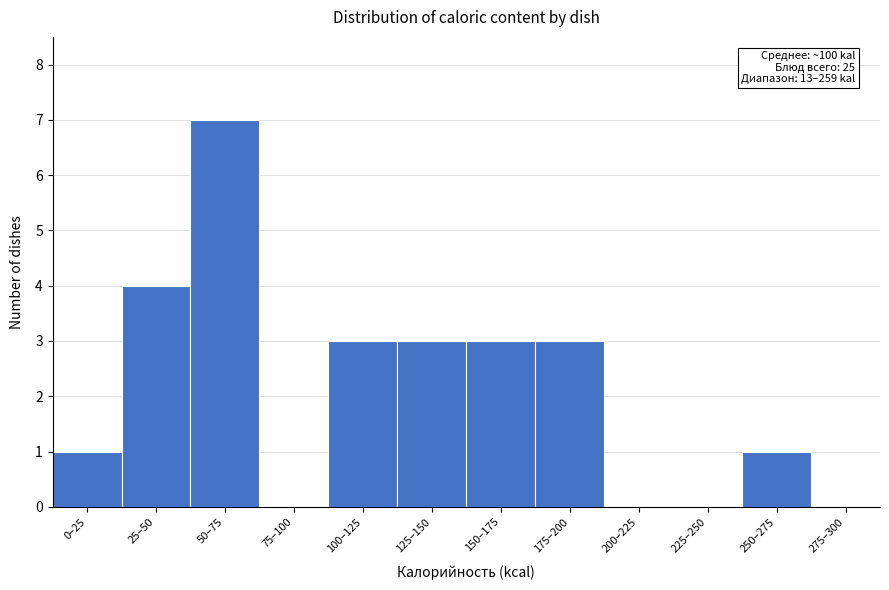

Reading right to left, list all the values displayed in this chart.

275–300=0	250–275=1	225–250=0	200–225=0	175–200=3	150–175=3	125–150=3	100–125=3	75–100=0	50–75=7	25–50=4	0–25=1